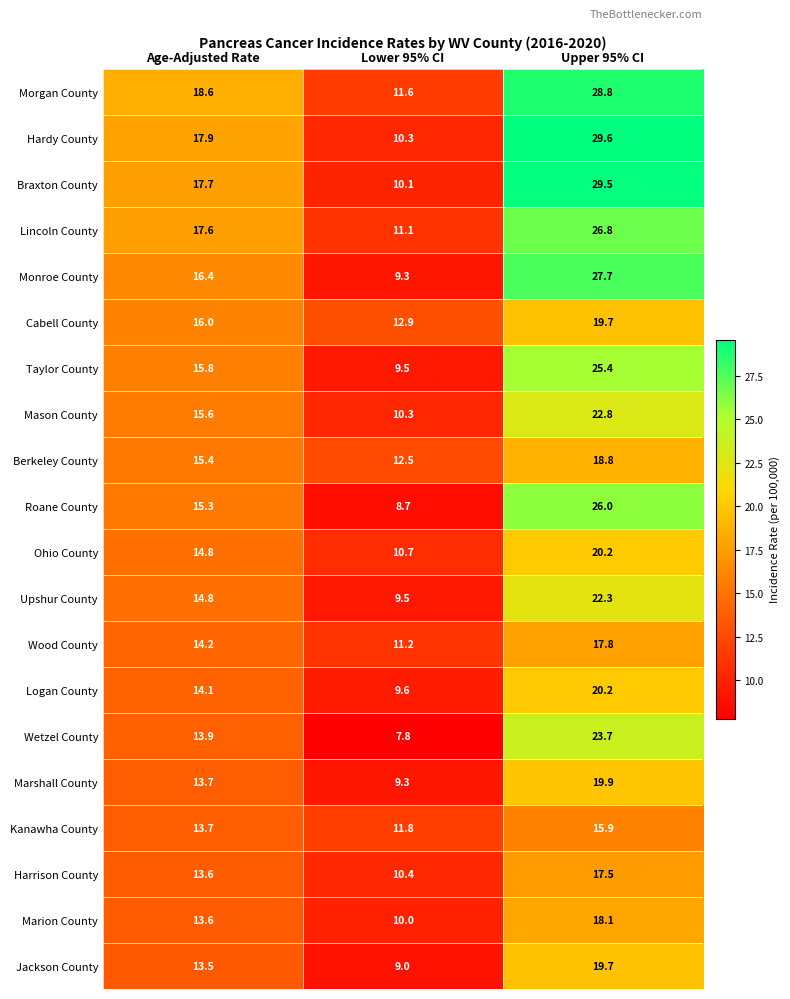

The value of Roane County at Upper 95% CI is 26.0. True or false?

True